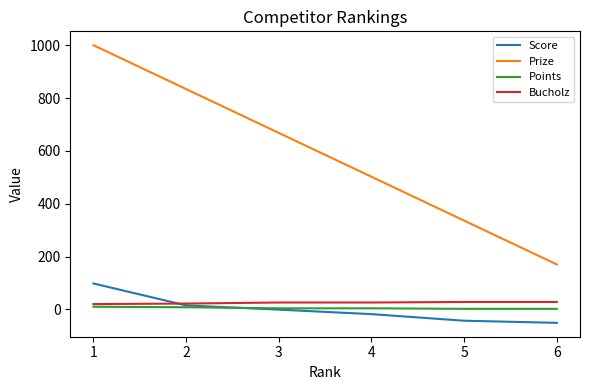

True or false: Score and Points intersect in this chart.

True